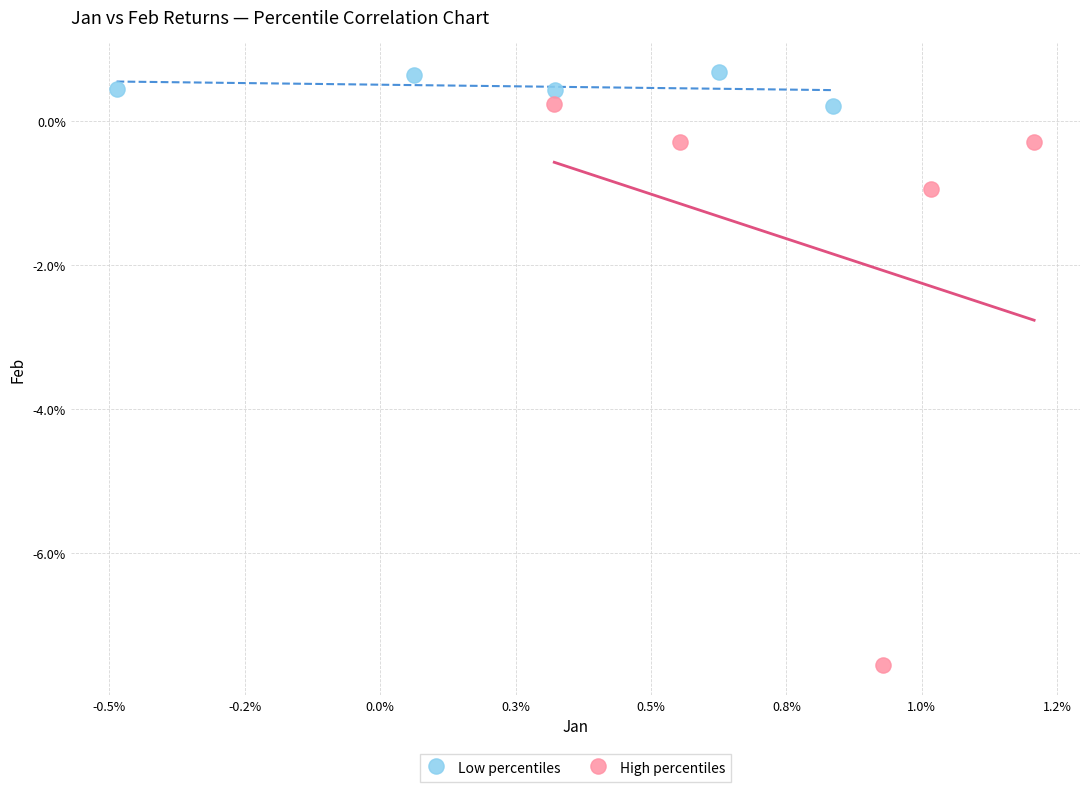

What are all the series names shown in the legend?

Low percentiles, High percentiles